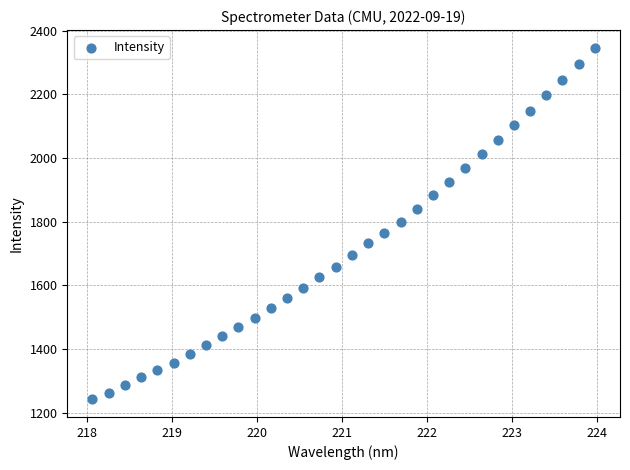

What is the range of Y values (max minus min)?

1104.2